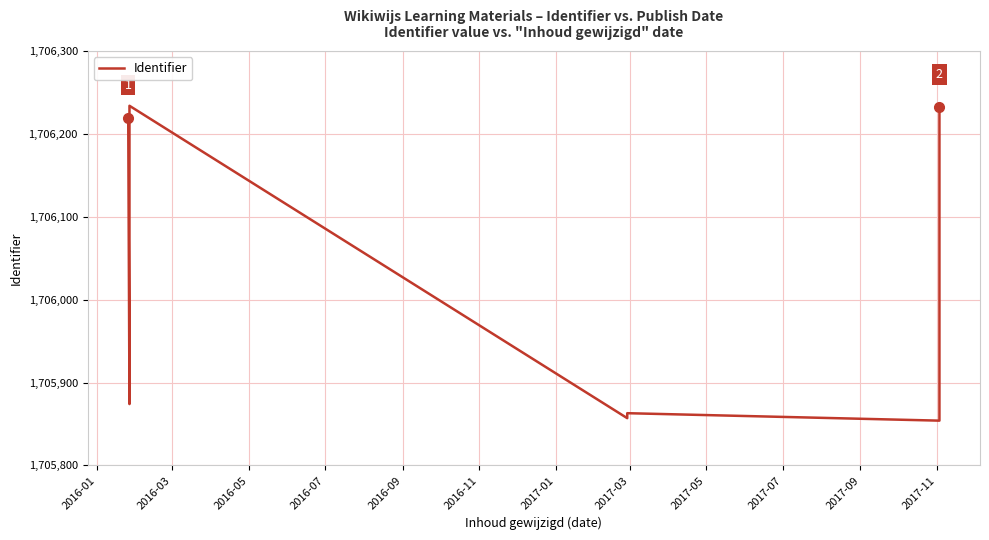

Is this an area chart (filled region under the line)?

No